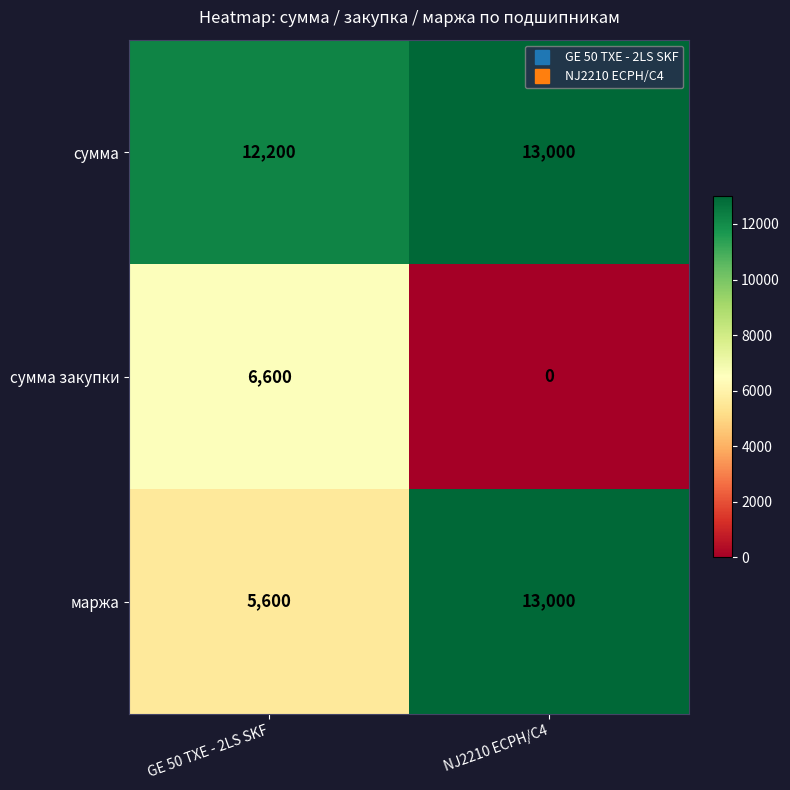

List the labels in order of сумма закупки value, smallest first.

NJ2210 ECPH/C4, GE 50 TXE - 2LS SKF